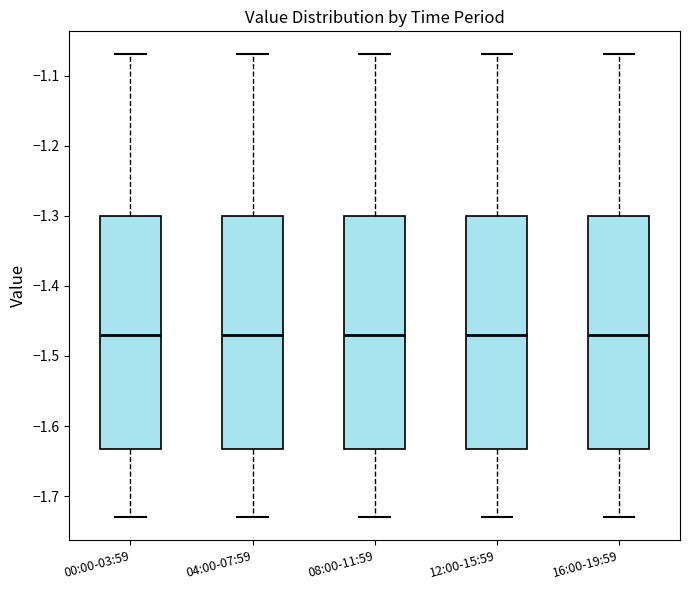

Reading left to right, read every box against the y-axis: the position of its median line, the range the box covers, and the ends of its whiskers. The values are not printed on the chart, so give them approximately, as read against the axis.

00:00-03:59: median -1.47, box -1.63 to -1.30, whiskers -1.73 to -1.07
04:00-07:59: median -1.47, box -1.63 to -1.30, whiskers -1.73 to -1.07
08:00-11:59: median -1.47, box -1.63 to -1.30, whiskers -1.73 to -1.07
12:00-15:59: median -1.47, box -1.63 to -1.30, whiskers -1.73 to -1.07
16:00-19:59: median -1.47, box -1.63 to -1.30, whiskers -1.73 to -1.07